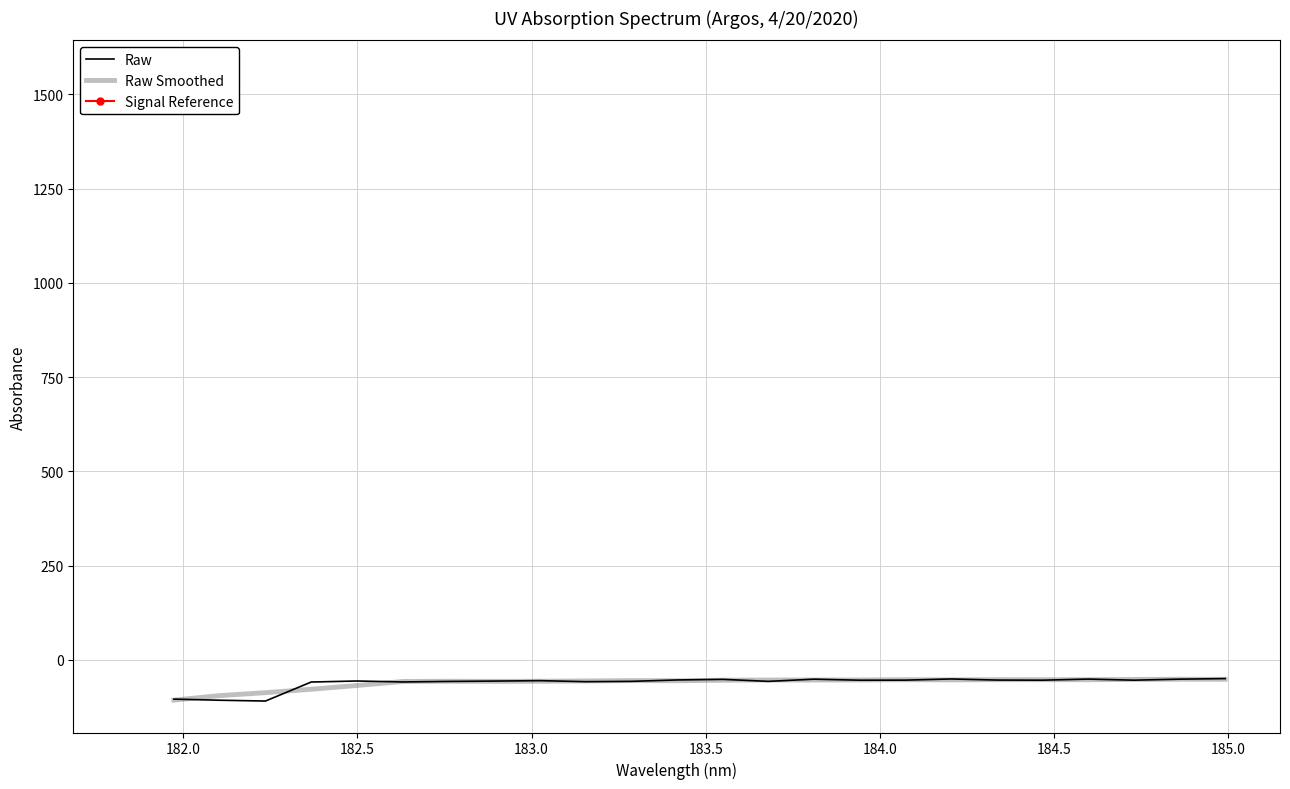

How many lines are shown in the chart?

2